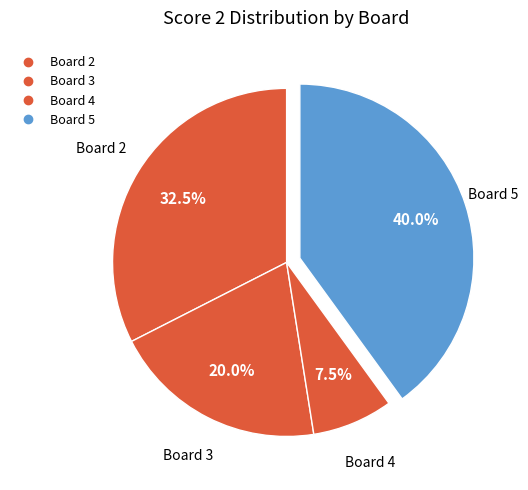

How many slices are in this pie chart?

4